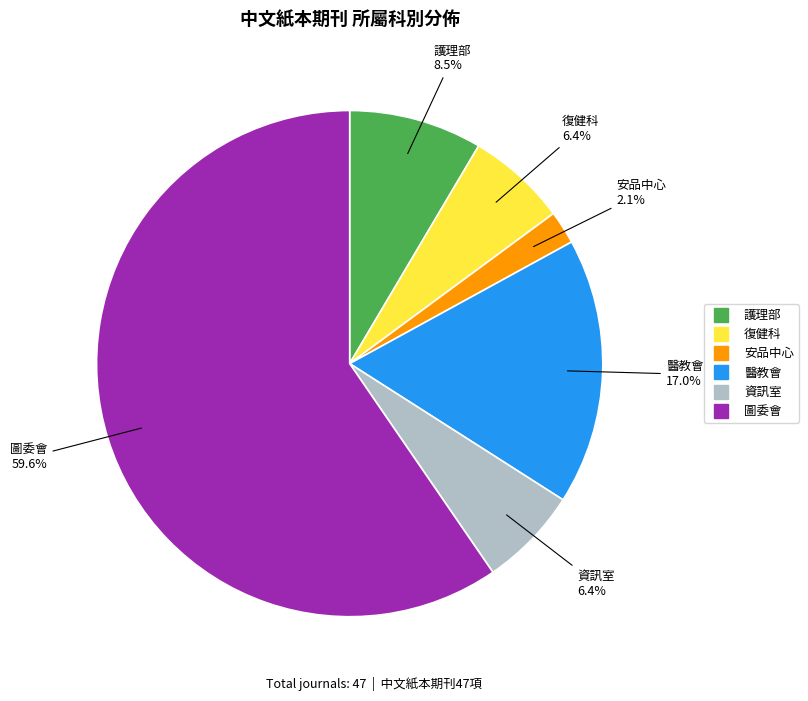

Combined, what portion of the pie is 醫教會 and 圖委會?

76.6%